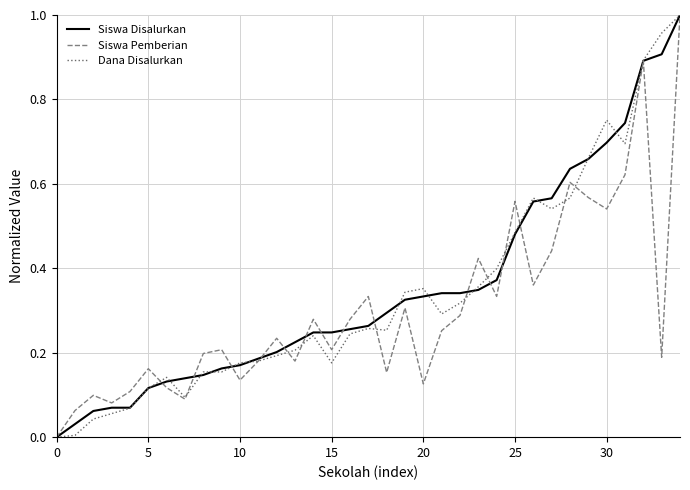

Reading left to right, transcribe all the data shown in this chart.

Siswa Disalurkan: 0.0	0.0	0.1	0.1	0.1	0.1	0.1	0.1	0.1	0.2	0.2	0.2	0.2	0.2	0.2	0.2	0.3	0.3	0.3	0.3	0.3	0.3	0.3	0.3	0.4	0.5	0.6	0.6	0.6	0.7	0.7	0.7	0.9	0.9	1.0
Siswa Pemberian: 0.0	0.1	0.1	0.1	0.1	0.2	0.1	0.1	0.2	0.2	0.1	0.2	0.2	0.2	0.3	0.2	0.3	0.3	0.2	0.3	0.1	0.3	0.3	0.4	0.3	0.6	0.4	0.4	0.6	0.6	0.5	0.6	0.9	0.2	1.0
Dana Disalurkan: 0.0	0.0	0.0	0.1	0.1	0.1	0.1	0.1	0.2	0.2	0.2	0.2	0.2	0.2	0.2	0.2	0.2	0.3	0.3	0.3	0.4	0.3	0.3	0.4	0.4	0.5	0.6	0.5	0.6	0.7	0.8	0.7	0.9	1.0	1.0